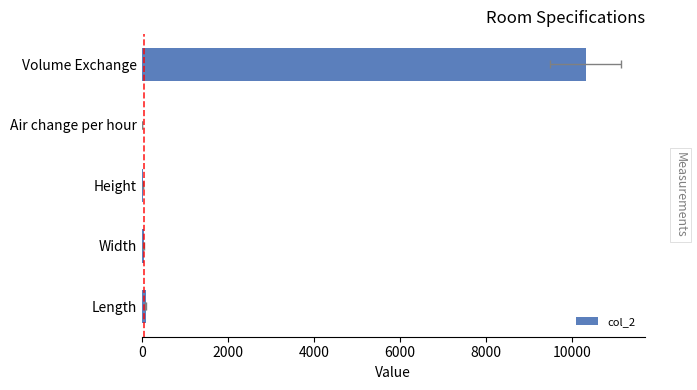

What is the difference between the second highest and minimum values?

82